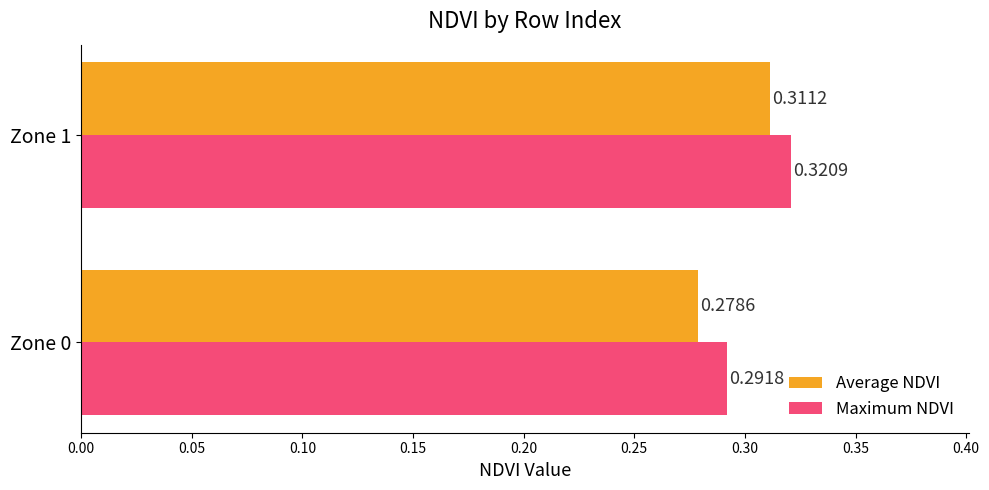

What is the sum of the Average NDVI values at Zone 1 and Zone 0?

0.6